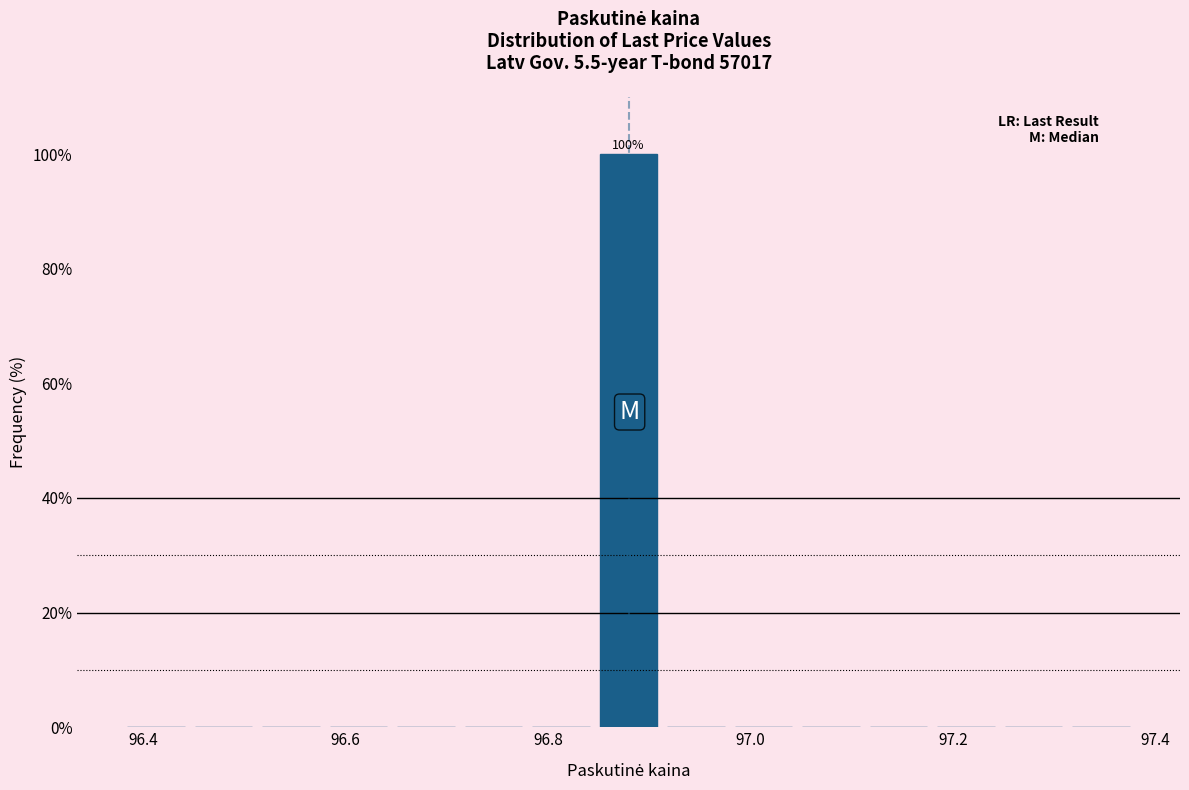

Read against the x-axis, roughly where is the centre of the tallest bar?

96.88